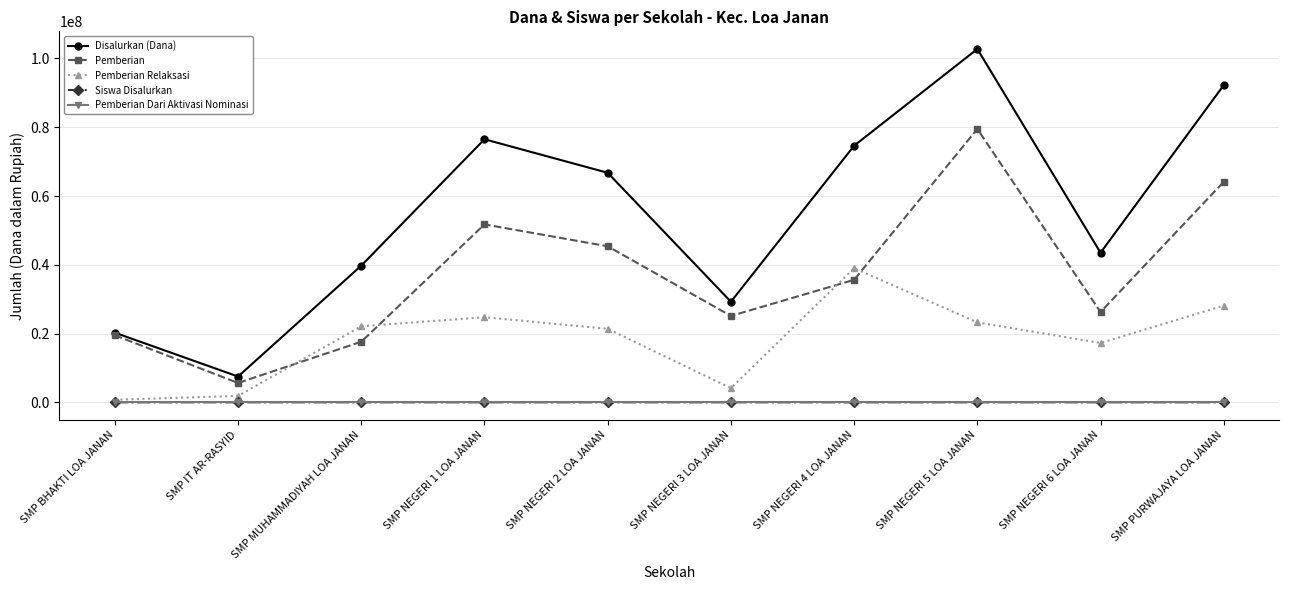

How many interior local peaks does the Pemberian Relaksasi series have?

2